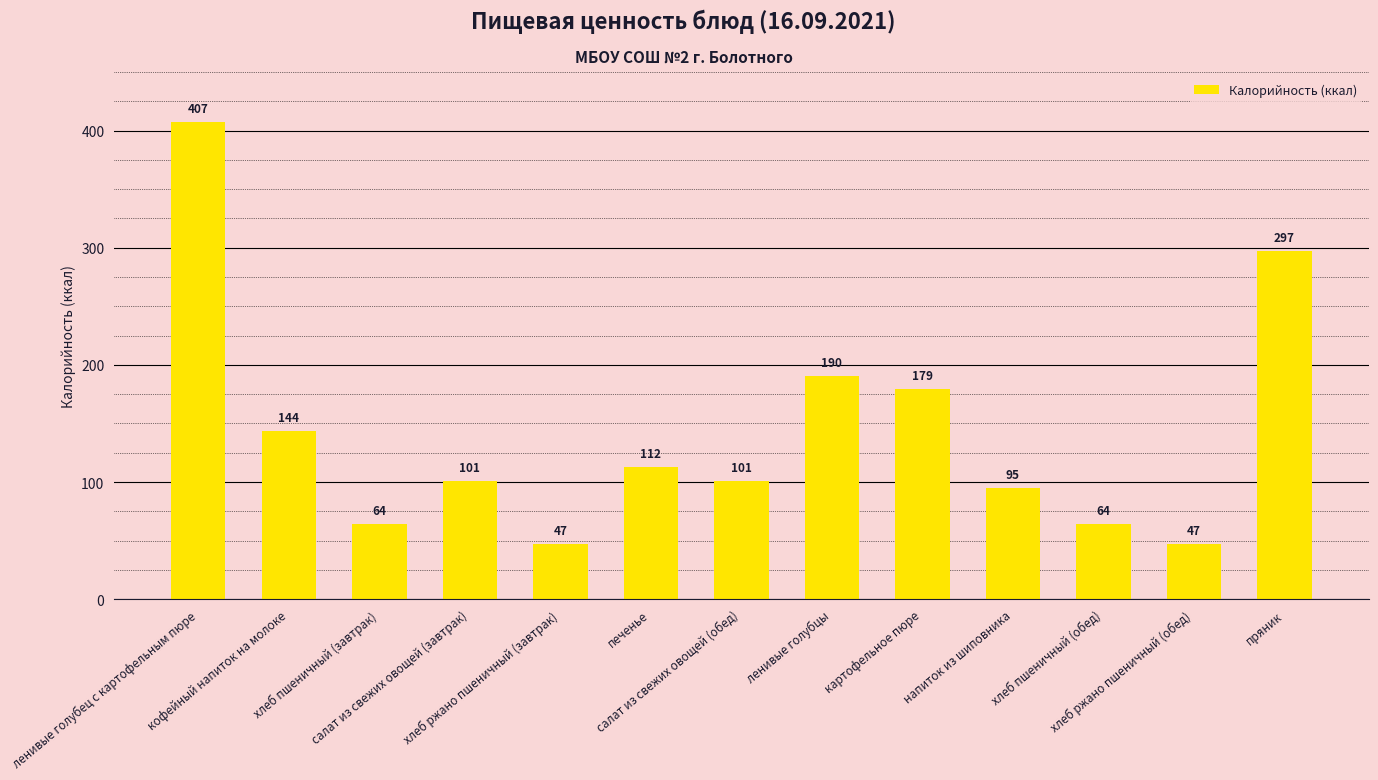

What is the difference between the maximum and minimum values?

360.0